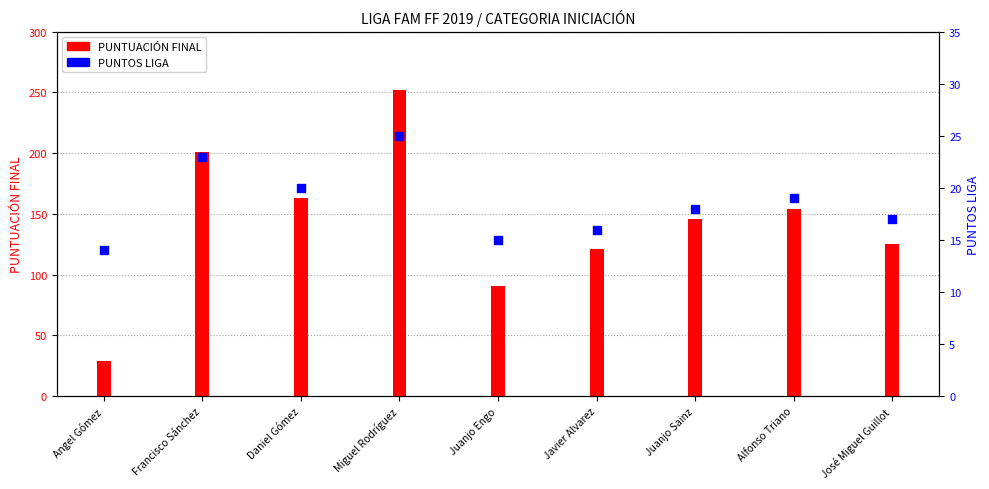

What is the total value across all series at Juanjo Sainz?

164